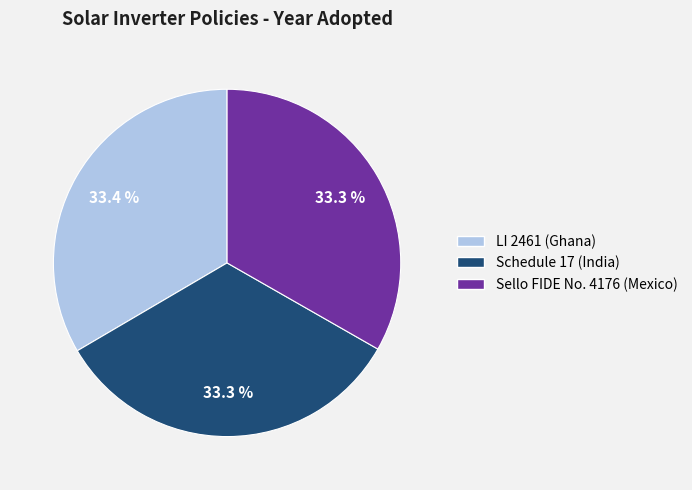

What is the ratio of the value at Sello FIDE No. 4176 (Mexico) to the value at LI 2461 (Ghana)?

1.0